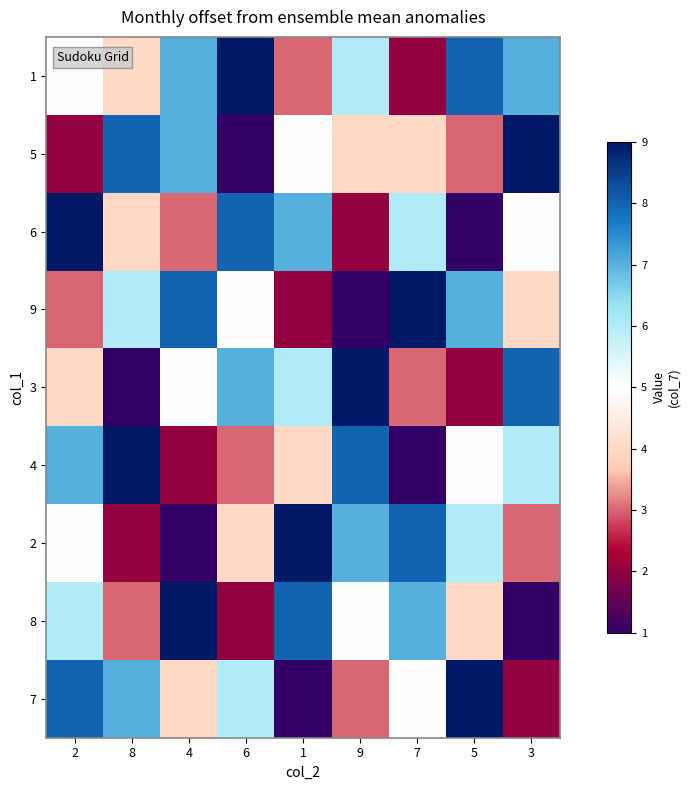

Rank the series at 2 from lowest to highest value.

5, 9, 3, 1, 2, 8, 4, 7, 6